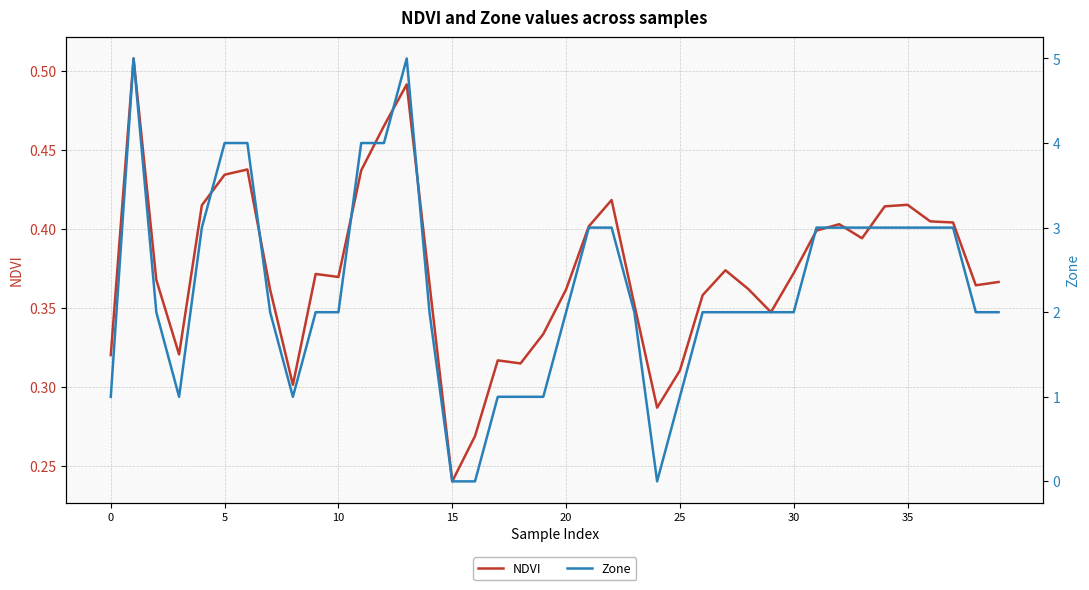

Where is NDVI nearest to the value 0?

15